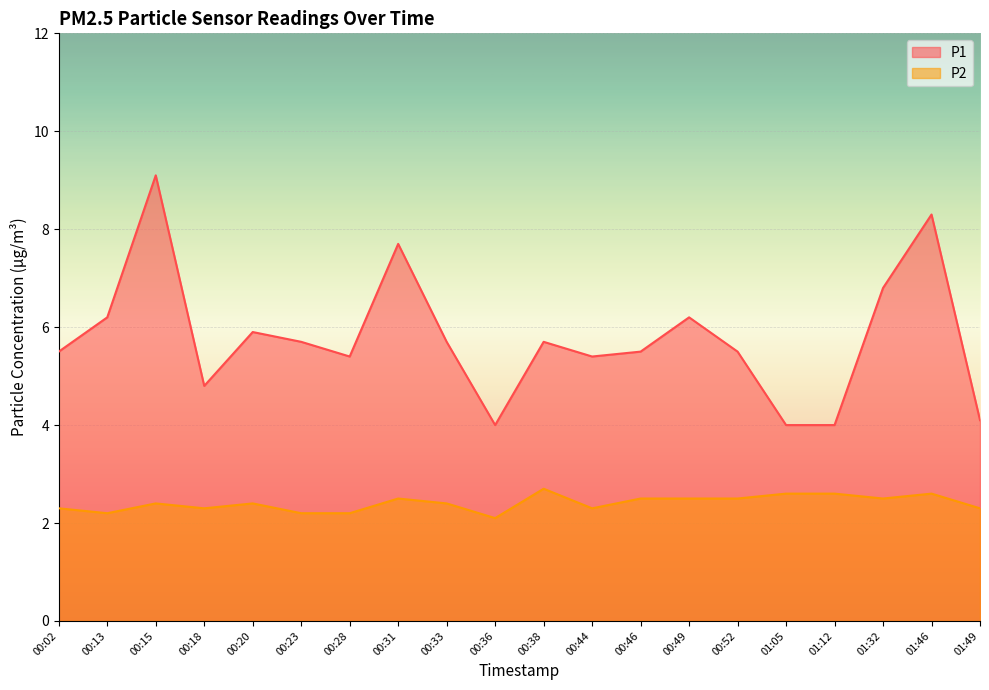

What is the sum of all P2 values?

48.1